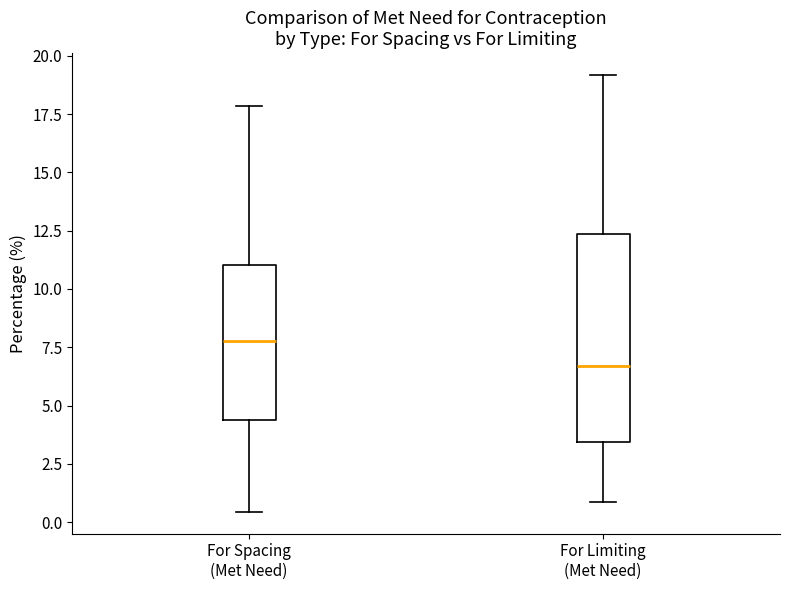

Which box's median line is the highest?

For Spacing (Met Need)